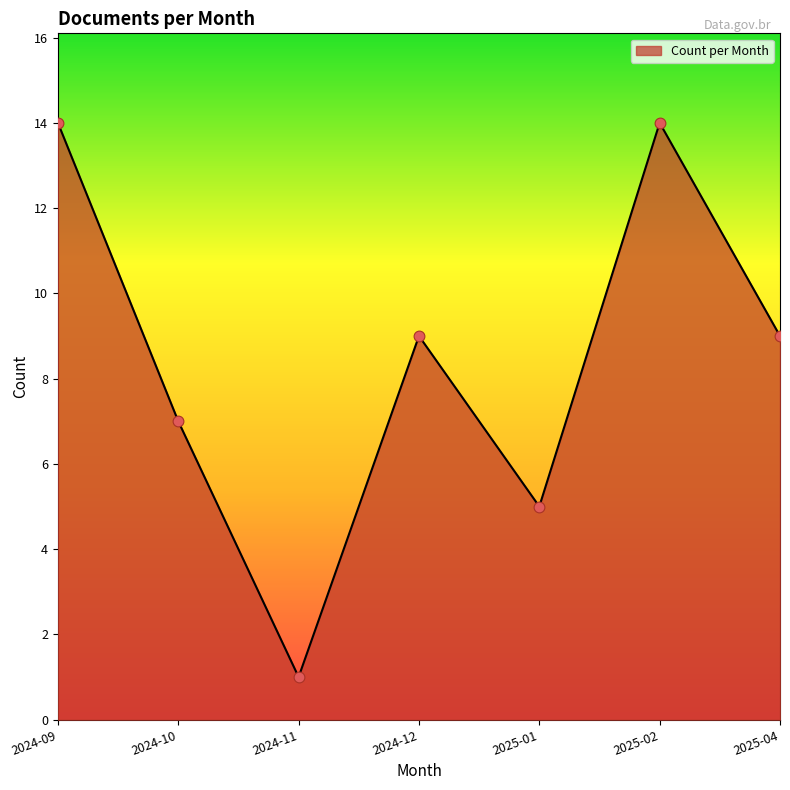

Approximately how many times larger is the value at 2024-11 compared to 2024-12?

0.1